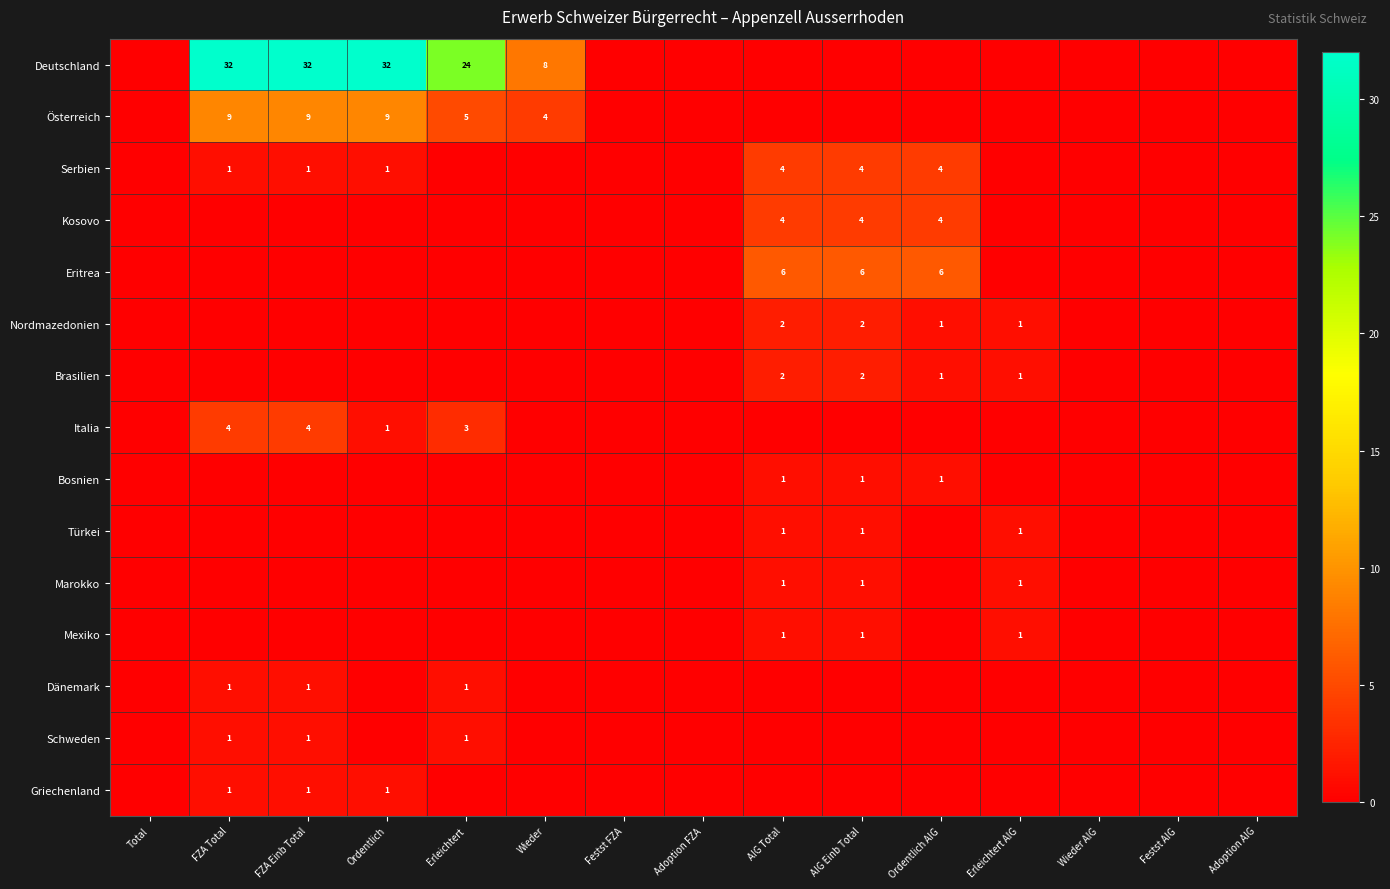

At how many categories does at least one series exceed 2?

8